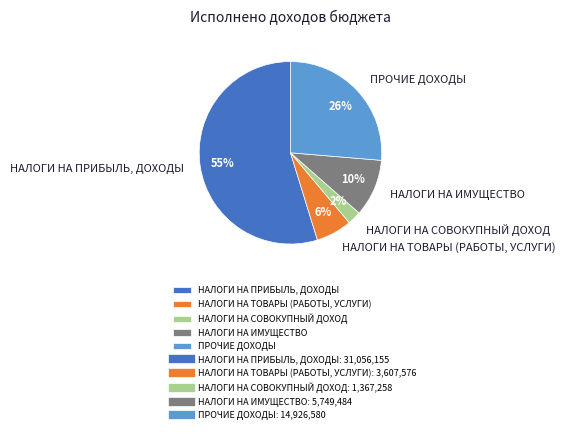

To the nearest percent, what is the difference between the НАЛОГИ НА ПРИБЫЛЬ, ДОХОДЫ and НАЛОГИ НА ИМУЩЕСТВО slice percentages?

45%